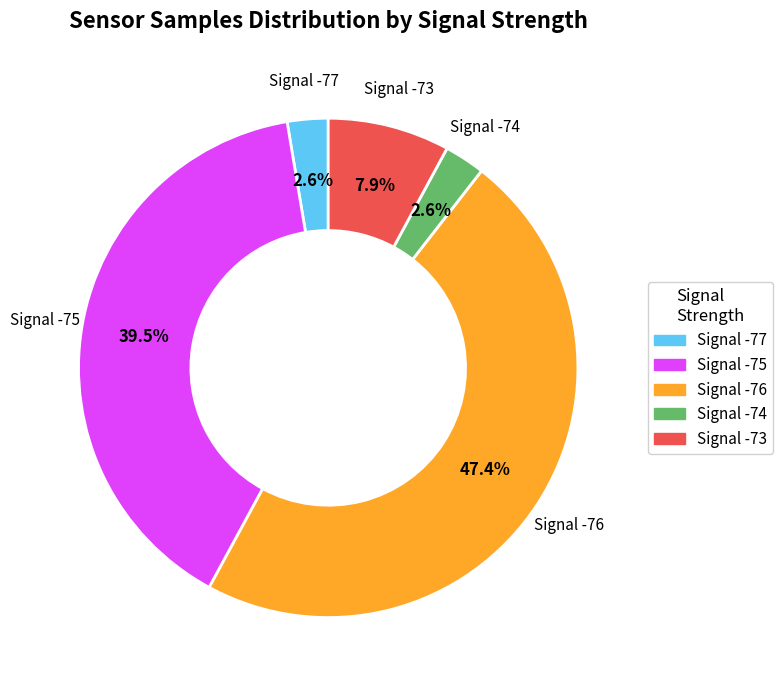

Does any single category account for the majority?

No